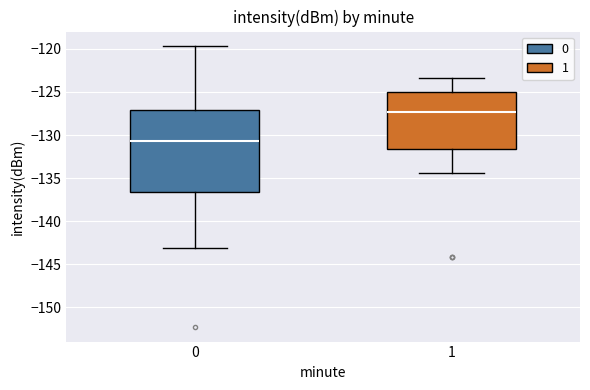

Reading left to right, read every box against the y-axis: the position of its median line, the range the box covers, and the ends of its whiskers. The values are not printed on the chart, so give them approximately, as read against the axis.

0: median -130.5, box -136.5 to -127.0, whiskers -143.0 to -119.5
1: median -127.5, box -131.5 to -125.0, whiskers -134.5 to -123.5